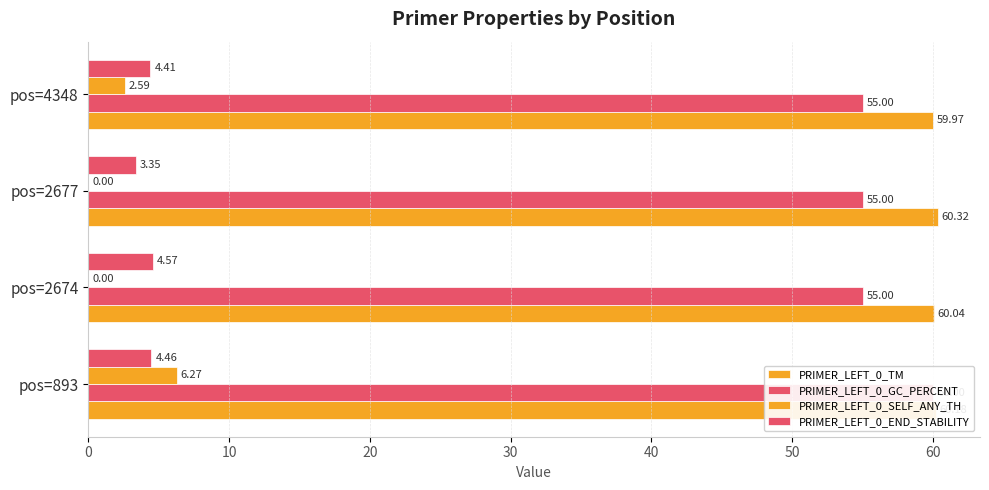

What is the greatest value displayed?

60.3